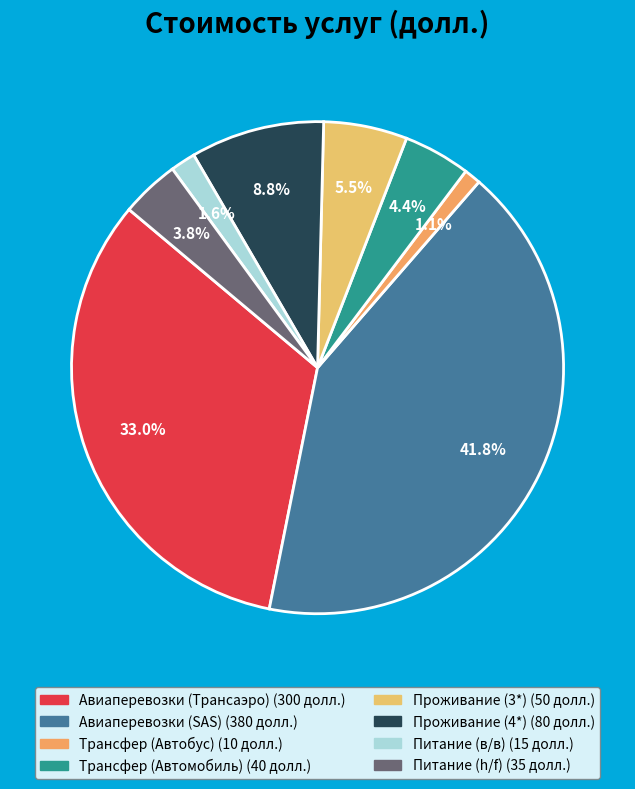

Which slice is the smallest?

Трансфер (Автобус)